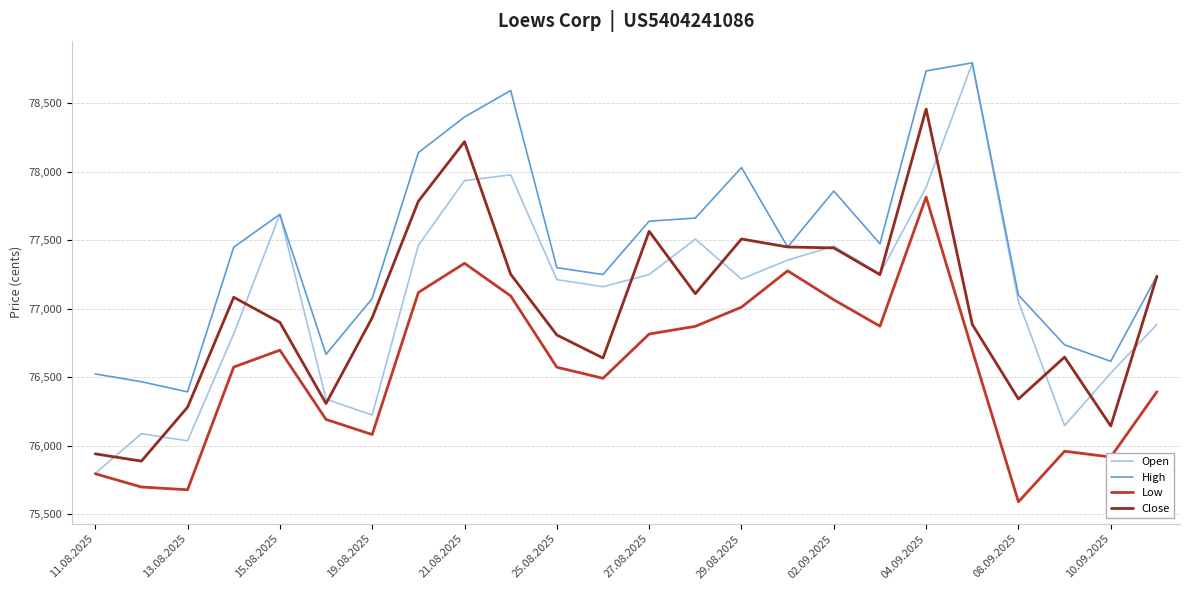

True or false: High and Low cross at least once.

False